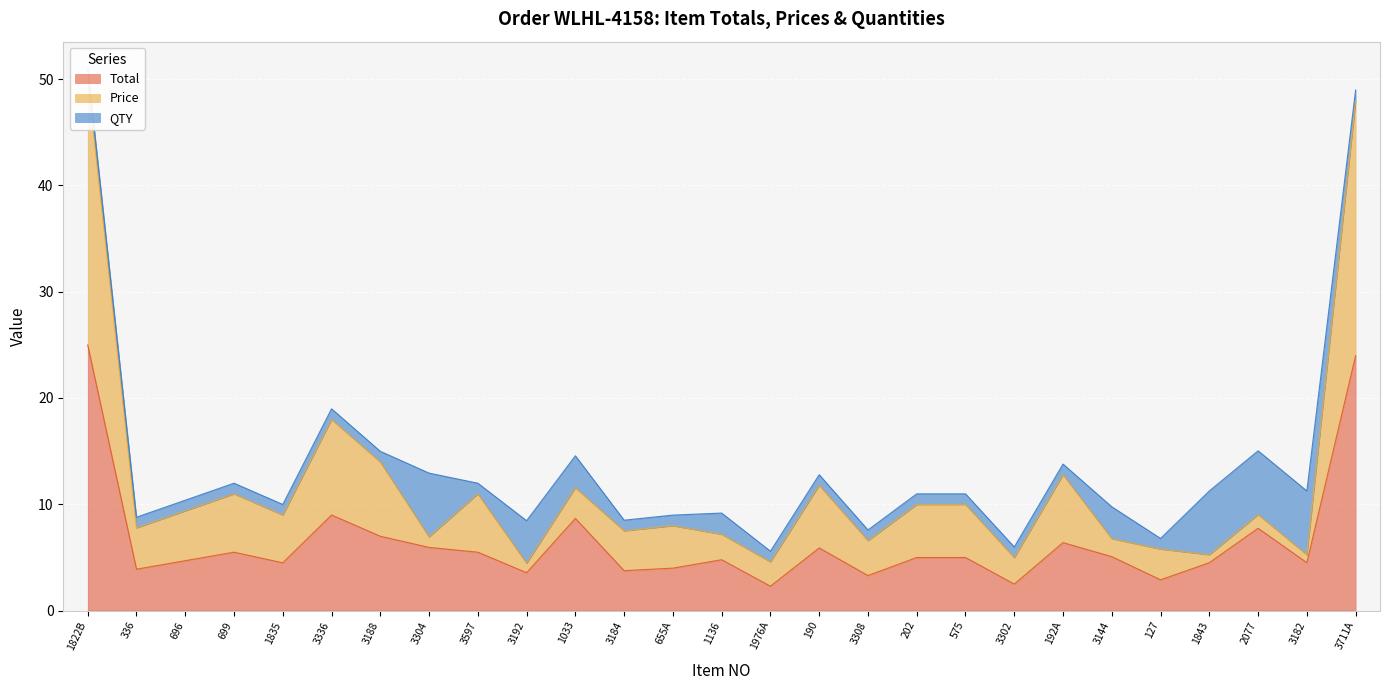

What is the label of the 4th point from the left?

699